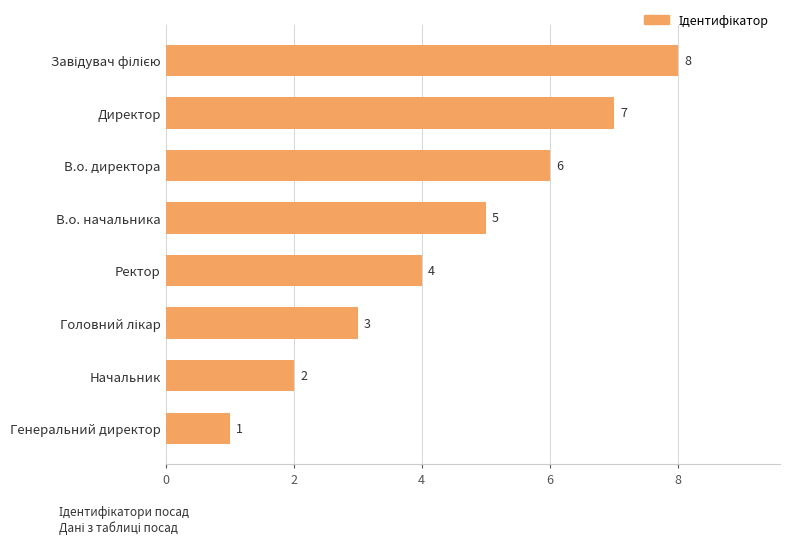

The chart shows a value of 7 at Директор. True or false?

True